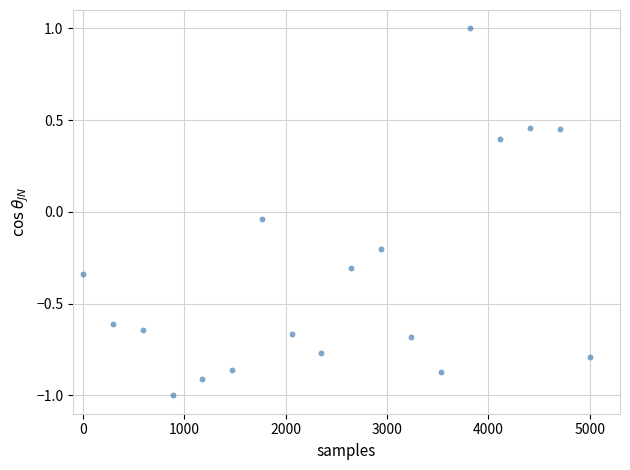

What is the range of X values (max minus min)?

5000.0